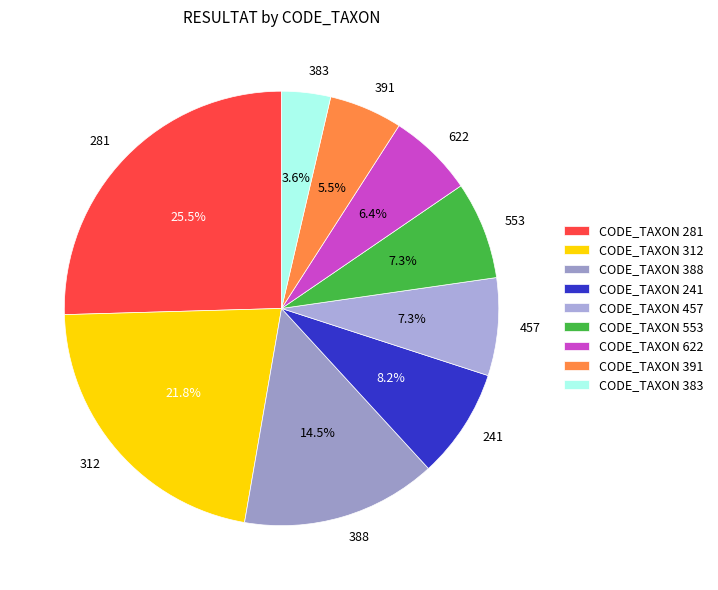

Which slice is the largest?

281